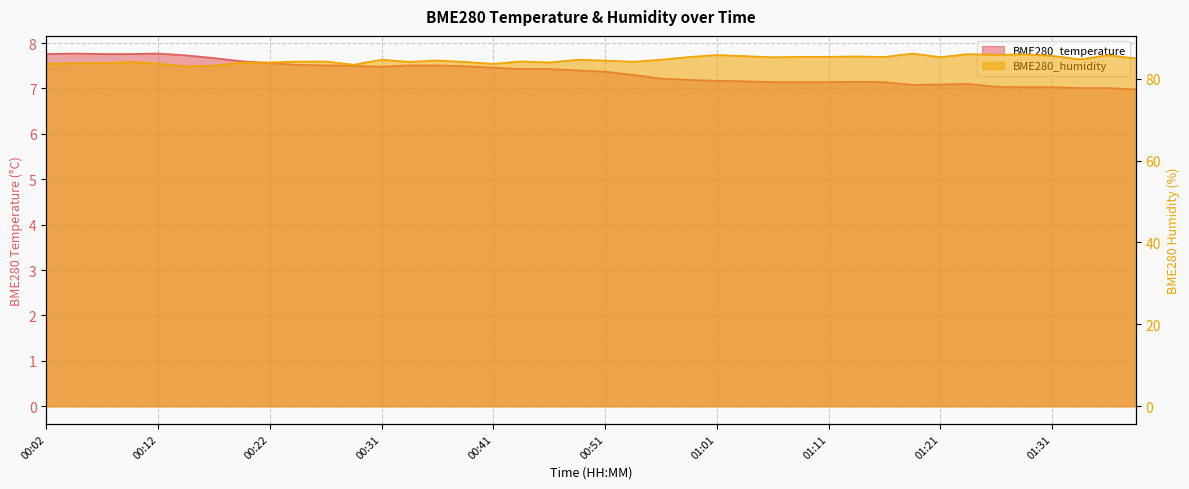

Reading left to right, transcribe all the data shown in this chart.

BME280_temperature: 00:02=7.8	00:04=7.8	00:07=7.8	00:09=7.8	00:12=7.8	00:14=7.7	00:17=7.7	00:19=7.6	00:22=7.6	00:24=7.5	00:27=7.5	00:29=7.5	00:31=7.5	00:34=7.5	00:36=7.5	00:39=7.5	00:41=7.5	00:44=7.4	00:46=7.4	00:49=7.4	00:51=7.4	00:54=7.3	00:56=7.2	00:59=7.2	01:01=7.2	01:04=7.2	01:06=7.1	01:09=7.1	01:11=7.1	01:14=7.2	01:16=7.1	01:19=7.1	01:21=7.1	01:24=7.1	01:26=7.0	01:29=7.0	01:31=7.0	01:34=7.0	01:36=7.0	01:39=7.0
BME280_humidity: 00:02=83.6	00:04=83.7	00:07=83.8	00:09=84.1	00:12=83.7	00:14=83.0	00:17=83.2	00:19=83.9	00:22=84.0	00:24=84.2	00:27=84.2	00:29=83.4	00:31=84.6	00:34=84.1	00:36=84.5	00:39=84.1	00:41=83.6	00:44=84.2	00:46=84.0	00:49=84.6	00:51=84.4	00:54=84.1	00:56=84.6	00:59=85.3	01:01=85.8	01:04=85.5	01:06=85.2	01:09=85.3	01:11=85.3	01:14=85.4	01:16=85.3	01:19=86.1	01:21=85.2	01:24=86.0	01:26=85.8	01:29=86.0	01:31=85.6	01:34=84.7	01:36=85.7	01:39=84.9